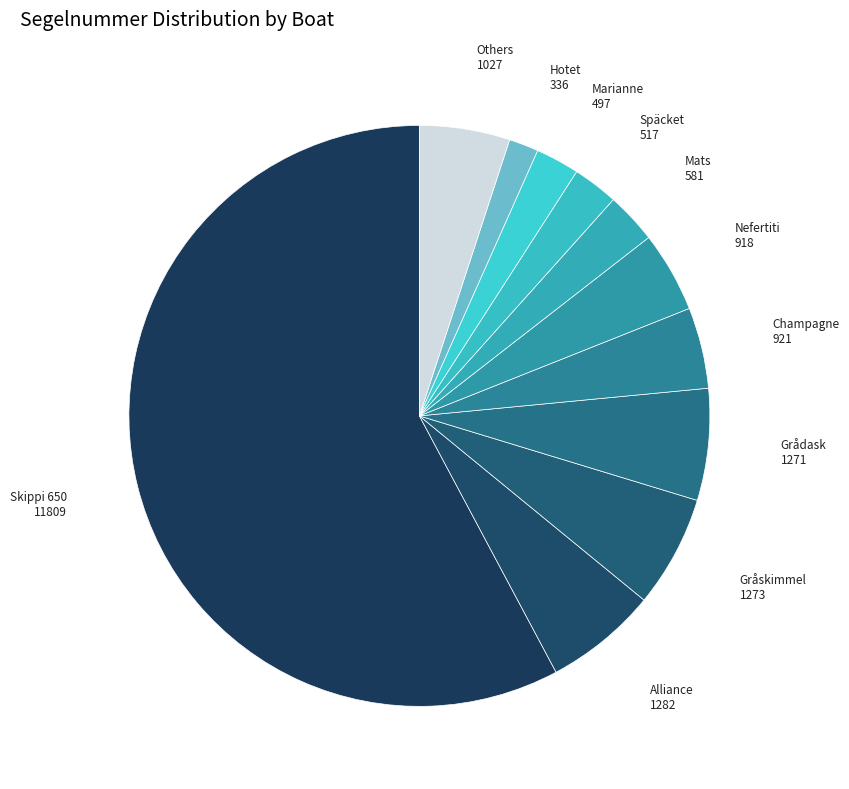

Which category accounts for the majority?

Skippi 650